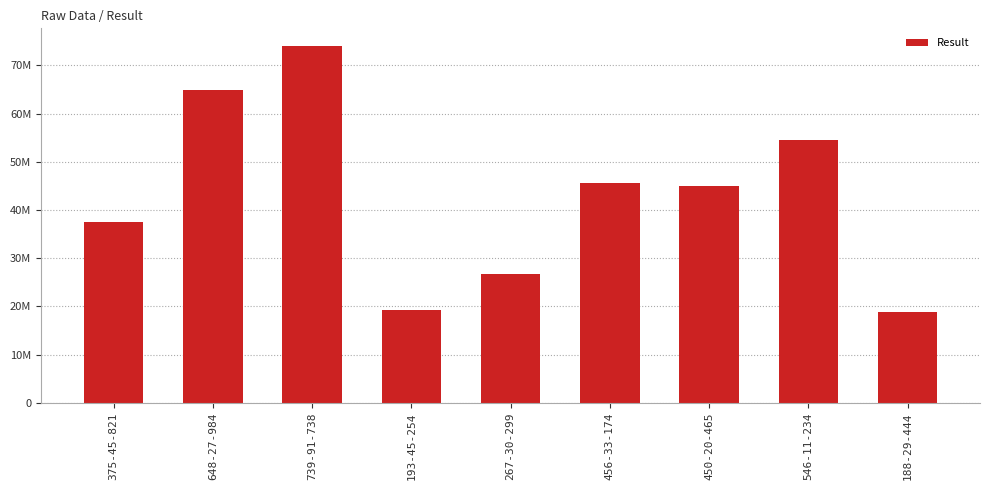

What is the label of the 3rd bar from the left?

739-91-738